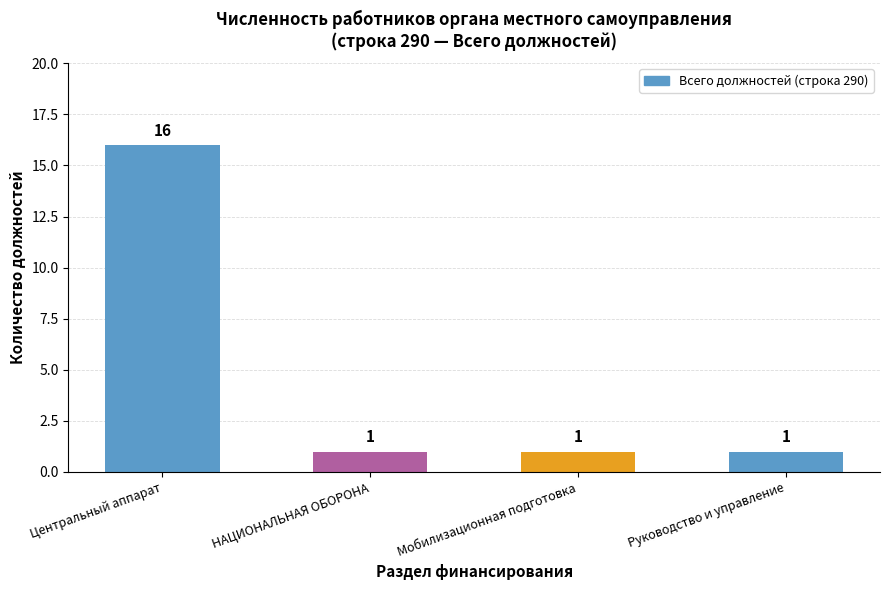

The chart shows a value of 2 at Руководство и управление. True or false?

False